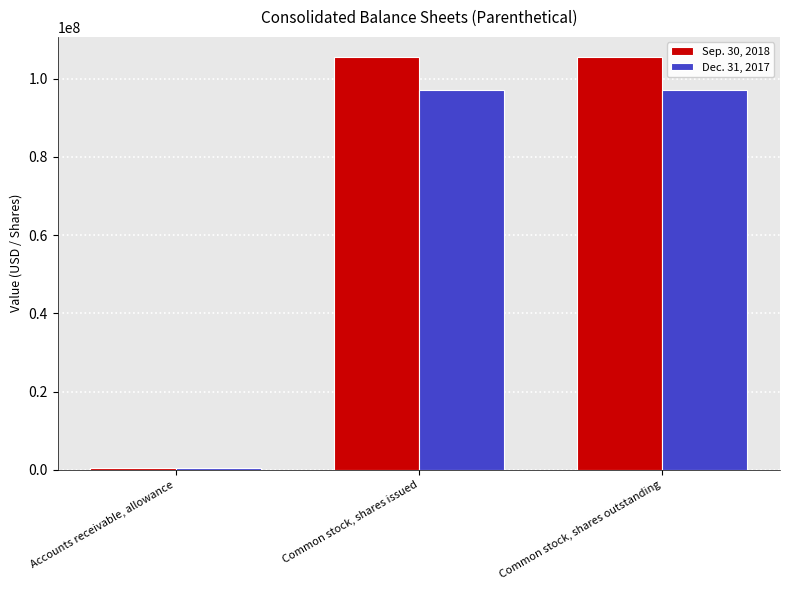

What is the label of the 1st bar from the right?

Common stock, shares outstanding